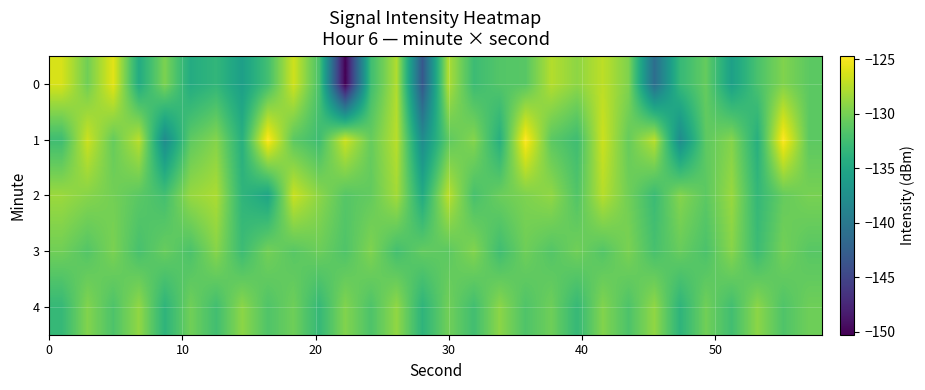

Rank the series by their maximum value, from lowest to highest.

3, 4, 2, 0, 1